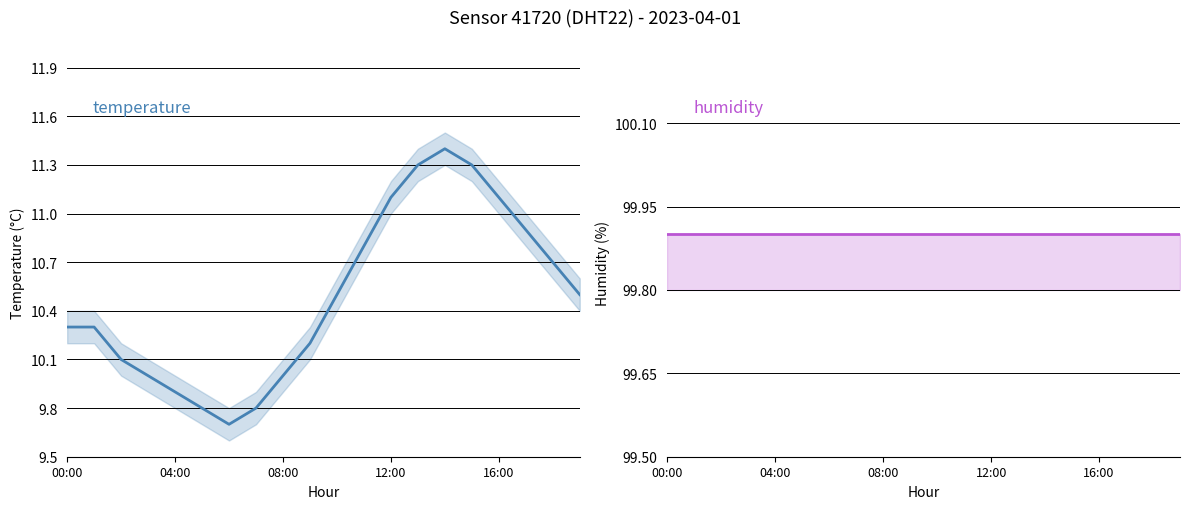

Is the value of humidity at 8 greater than the value of temperature at 17?

Yes